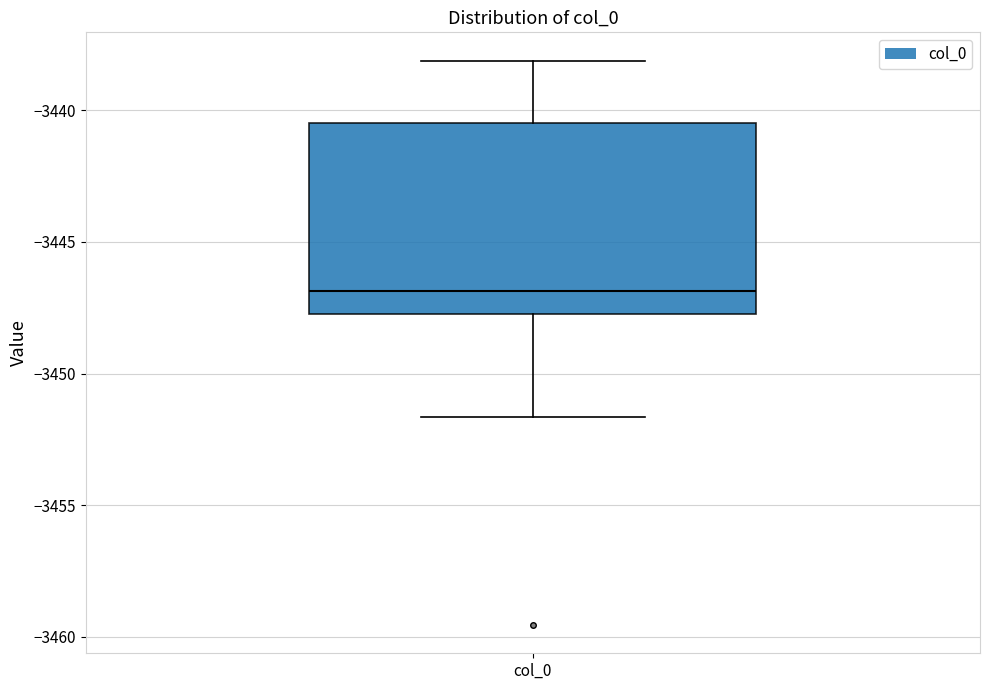

Where is the lower edge of the box for col_0 on the y-axis? The values are not printed on the chart, so give them approximately, as read against the axis.

-3447.5